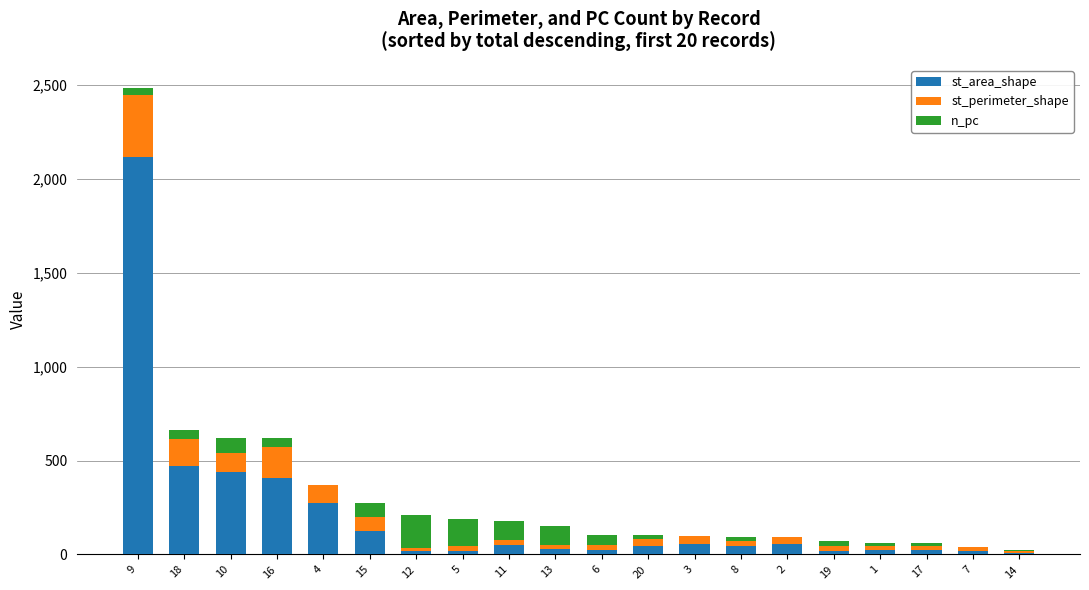

At which category is the sum across all series the highest?

9